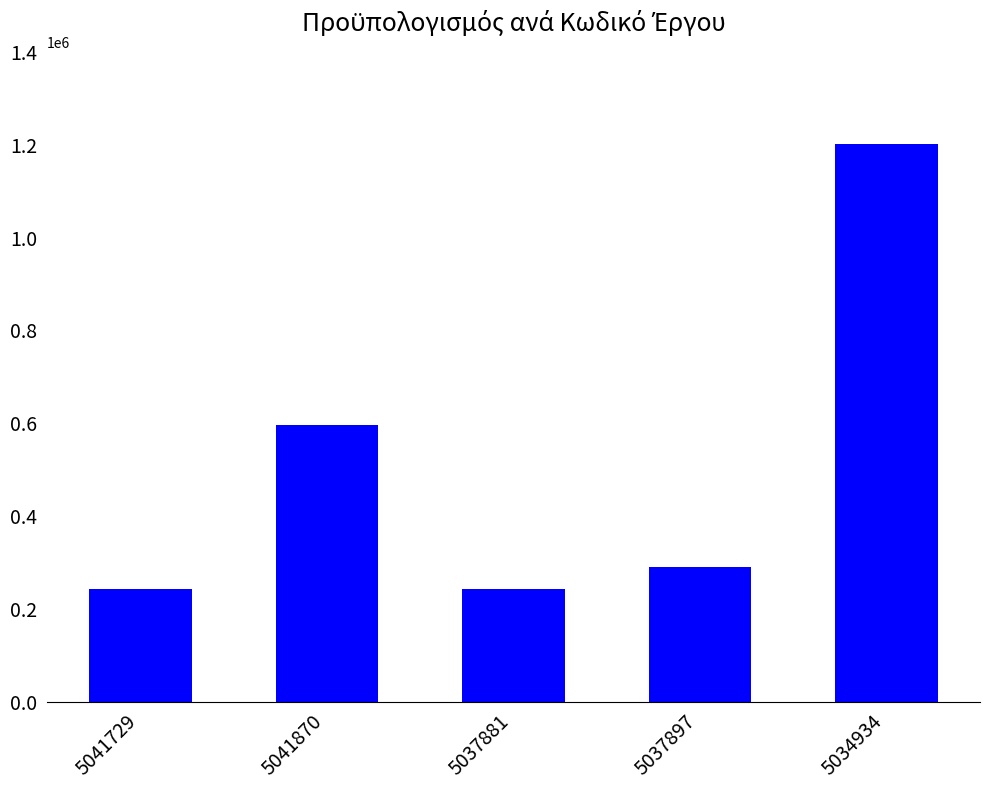

Which category has the highest value across all series?

5034934